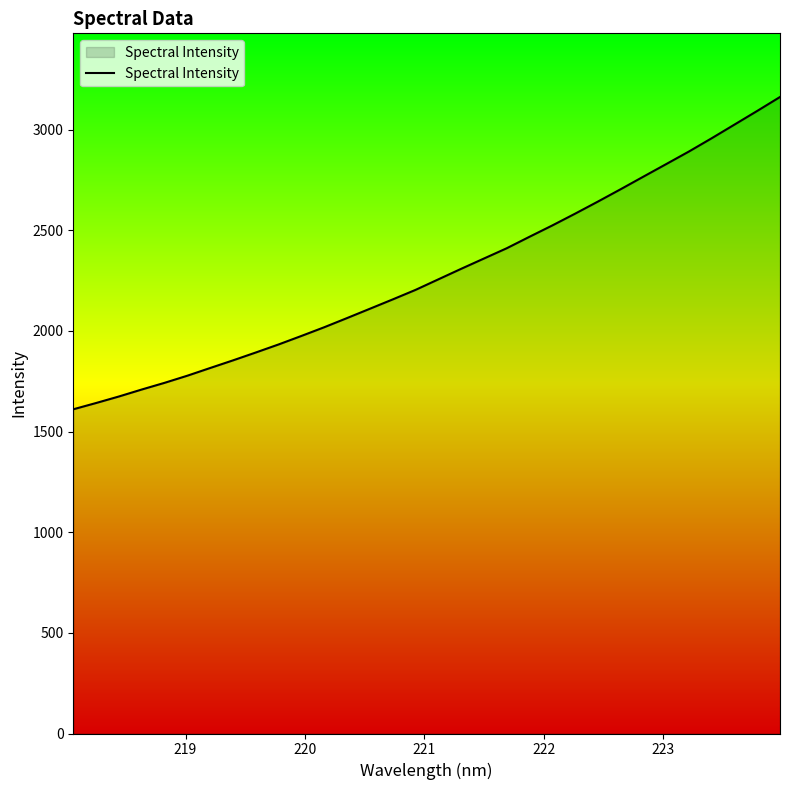

What is the difference between the maximum and minimum values?

1551.5